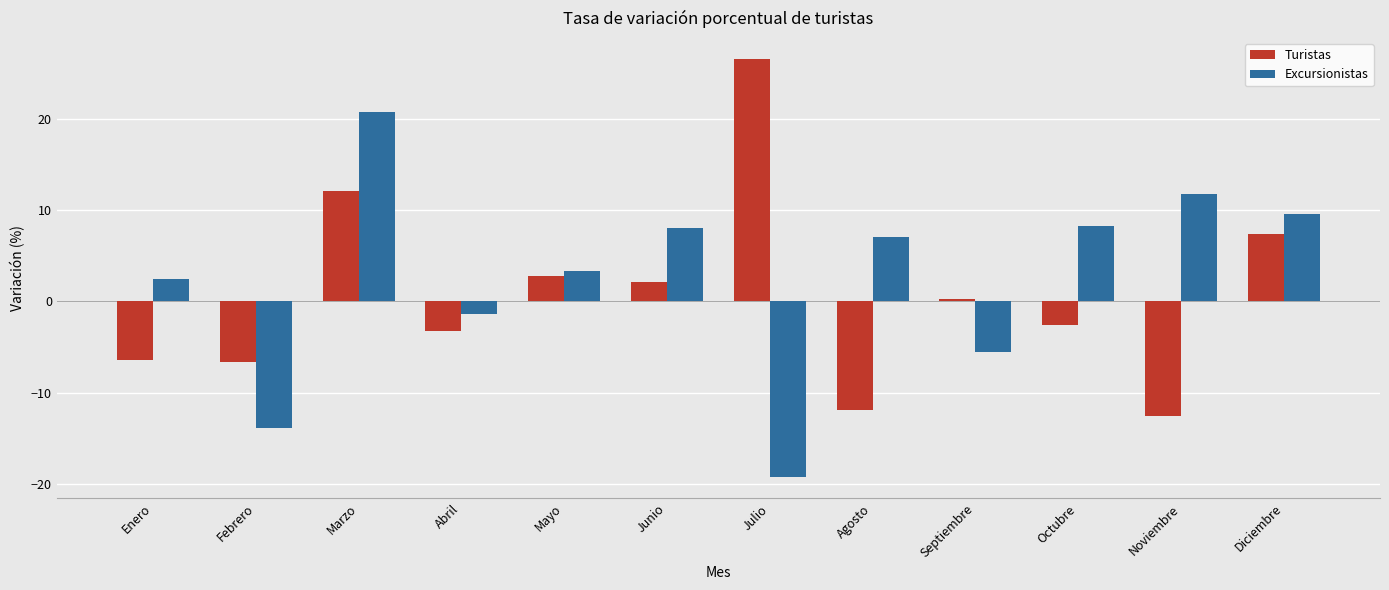

Which category has the highest value across all series?

Julio